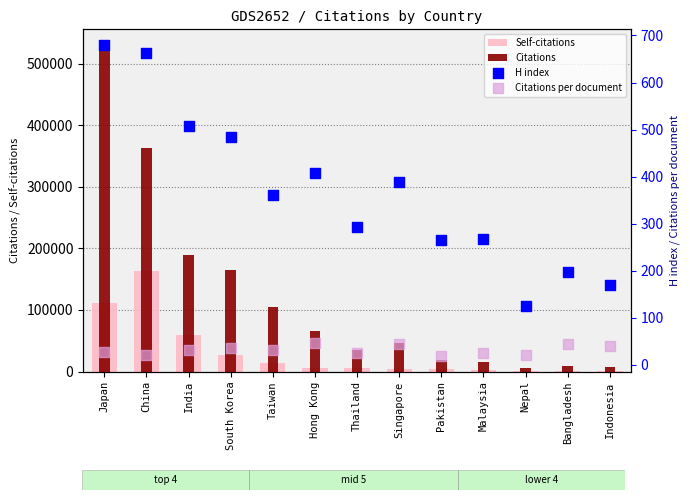

What is the total value across all series at Thailand?

40627.4